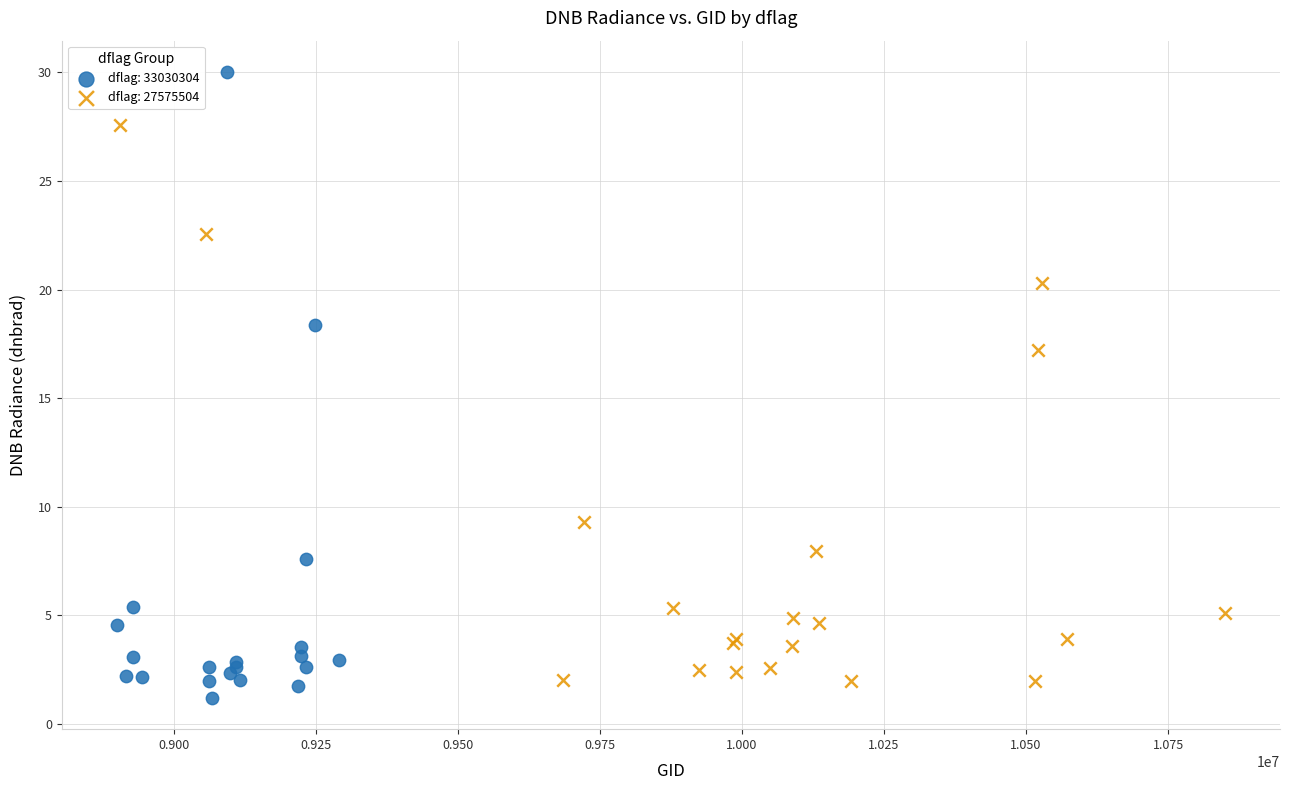

Which series contains the highest Y value?

dflag: 33030304